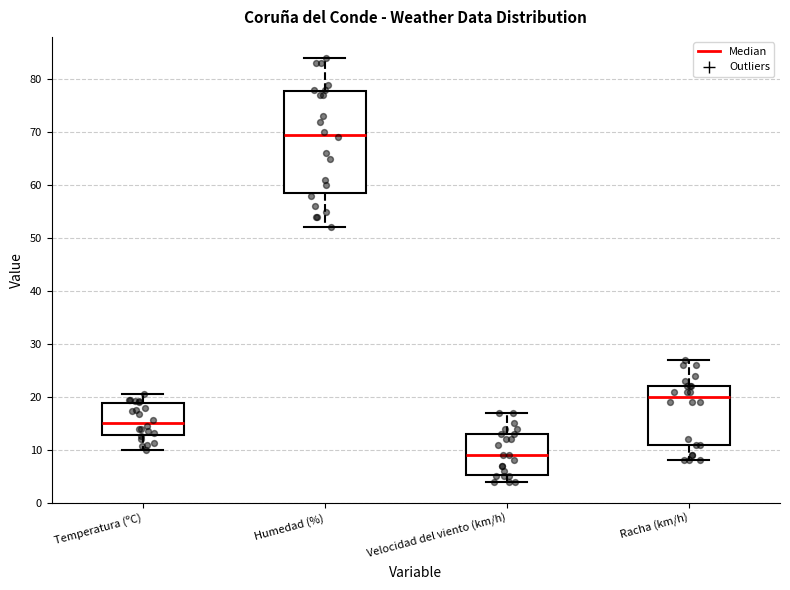

Reading left to right, transcribe this box plot: for each box, give where its median line is, the range the box spans, and where its two whiskers end, as read against the y-axis. The values are not printed on the chart, so give them approximately, as read against the axis.

Temperatura (ºC): median 15, box 13 to 19, whiskers 10 to 21
Humedad (%): median 70, box 59 to 78, whiskers 52 to 84
Velocidad del viento (km/h): median 9, box 5 to 13, whiskers 4 to 17
Racha (km/h): median 20, box 11 to 22, whiskers 8 to 27